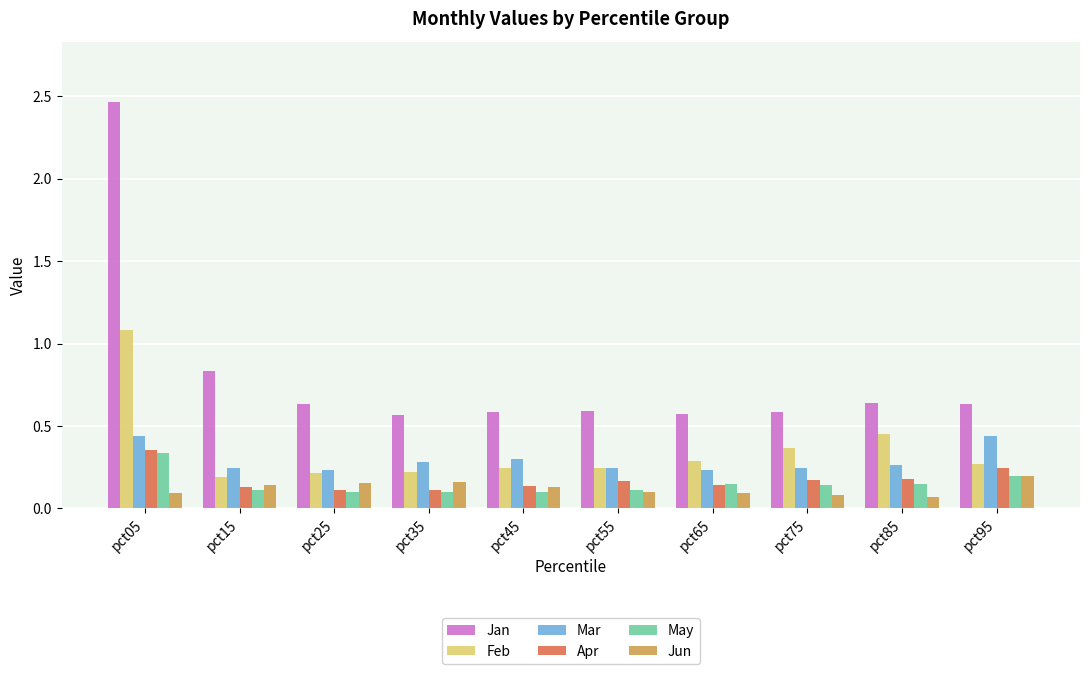

At which category does the chart reach its peak across all series?

pct05